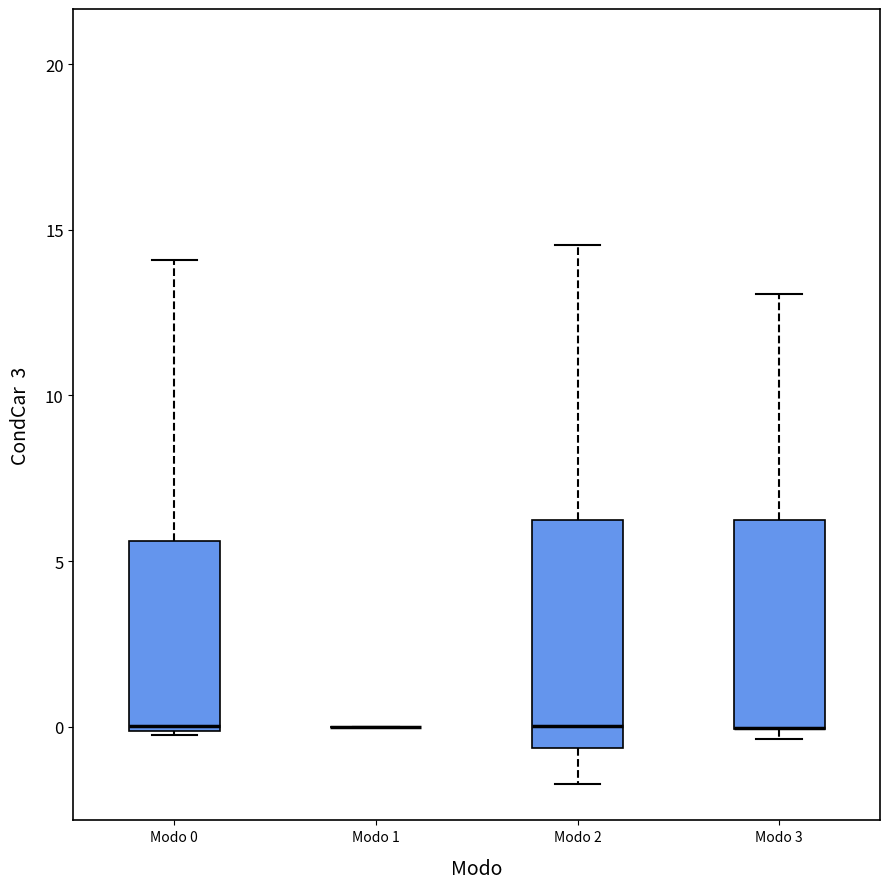

Comparing the boxes themselves (not the whiskers), which one is the tallest?

Modo 2